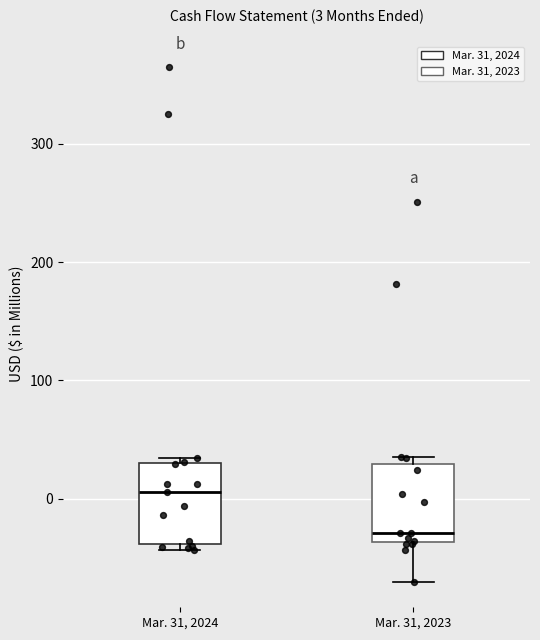

Which box has the highest median line?

Mar. 31, 2024